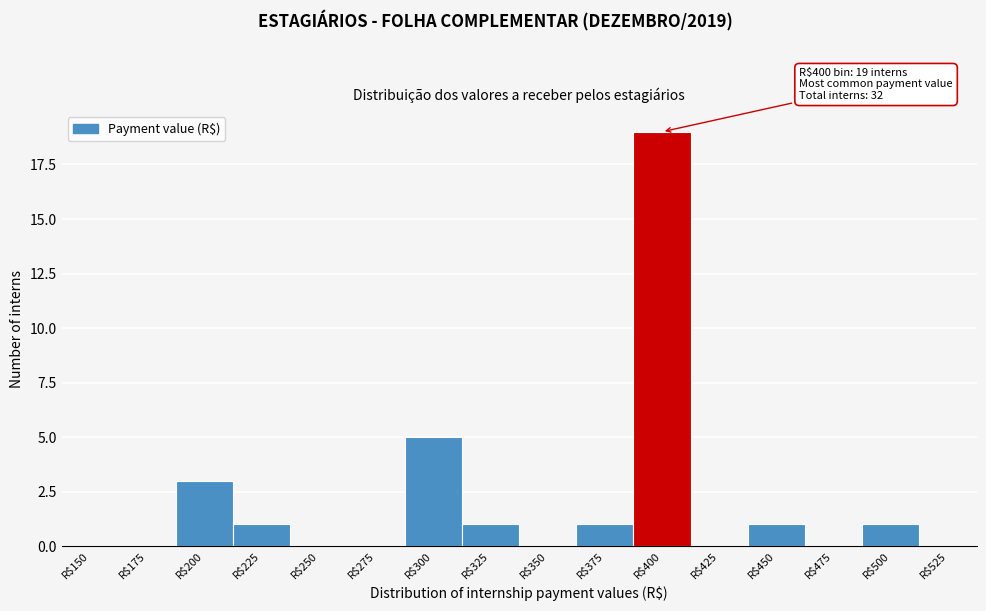

What is the sum of all values?

32